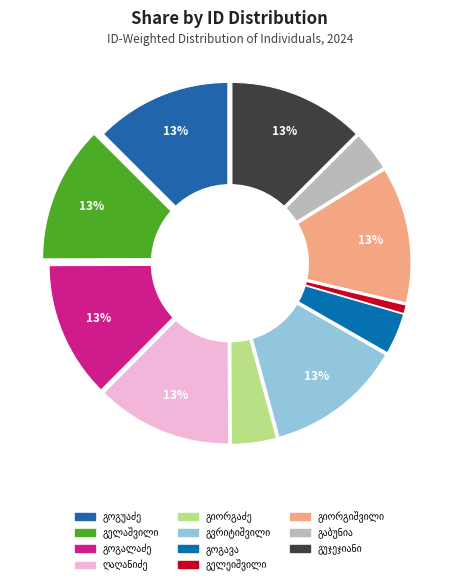

What percentage is the პეტრე პავლეს ძე გელეიშვილი slice, to the nearest percent?

1%